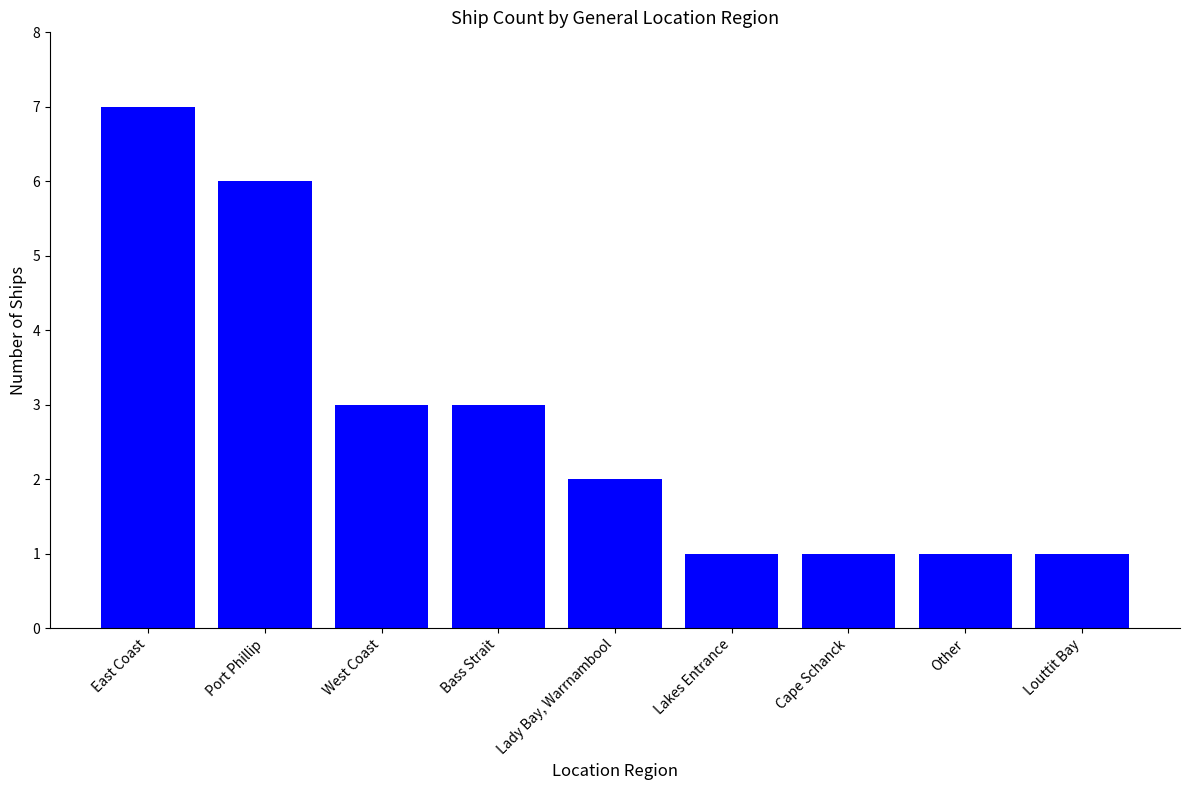

What is the label of the 2nd bar from the right?

Other